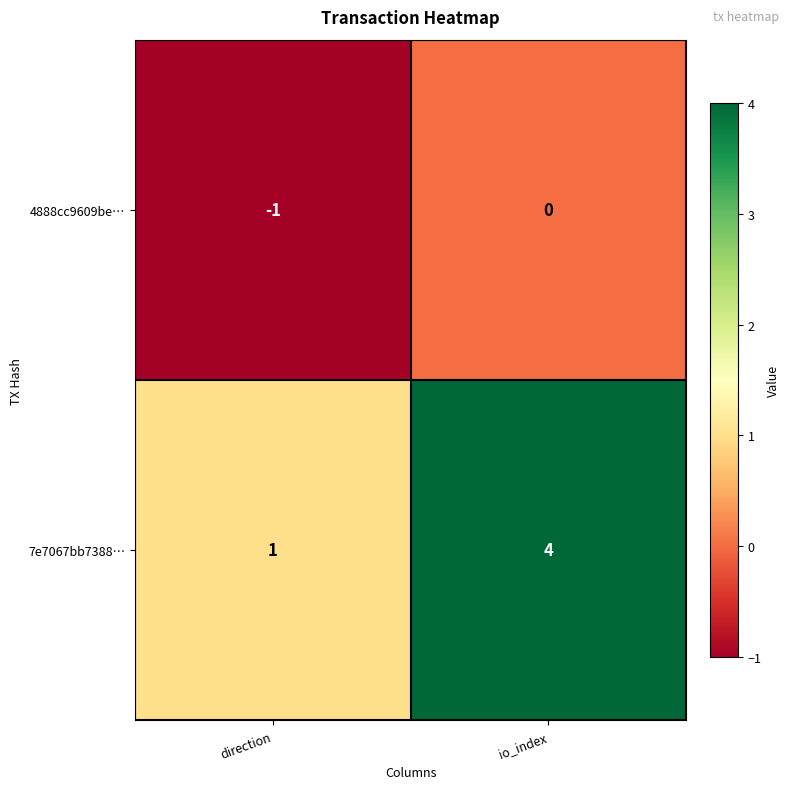

At direction, list the series in order from largest to smallest.

7e7067bb7388…, 4888cc9609be…